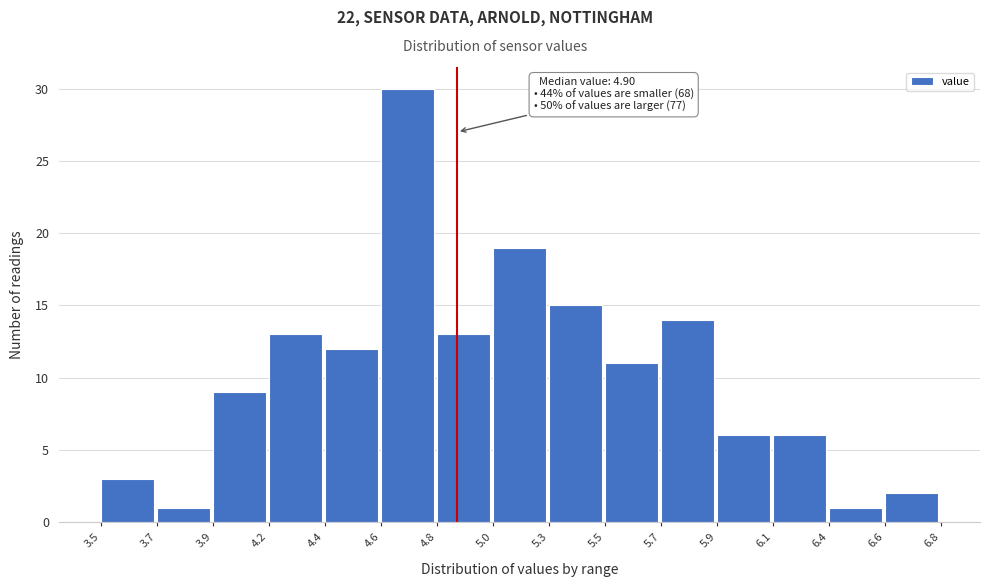

Reading left to right, list all the values displayed in this chart.

3	1	9	13	12	30	13	19	15	11	14	6	6	1	2